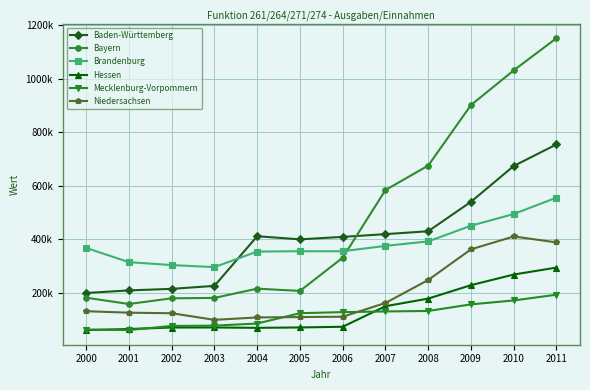

The value of Mecklenburg-Vorpommern at 2007 is 130797. True or false?

True